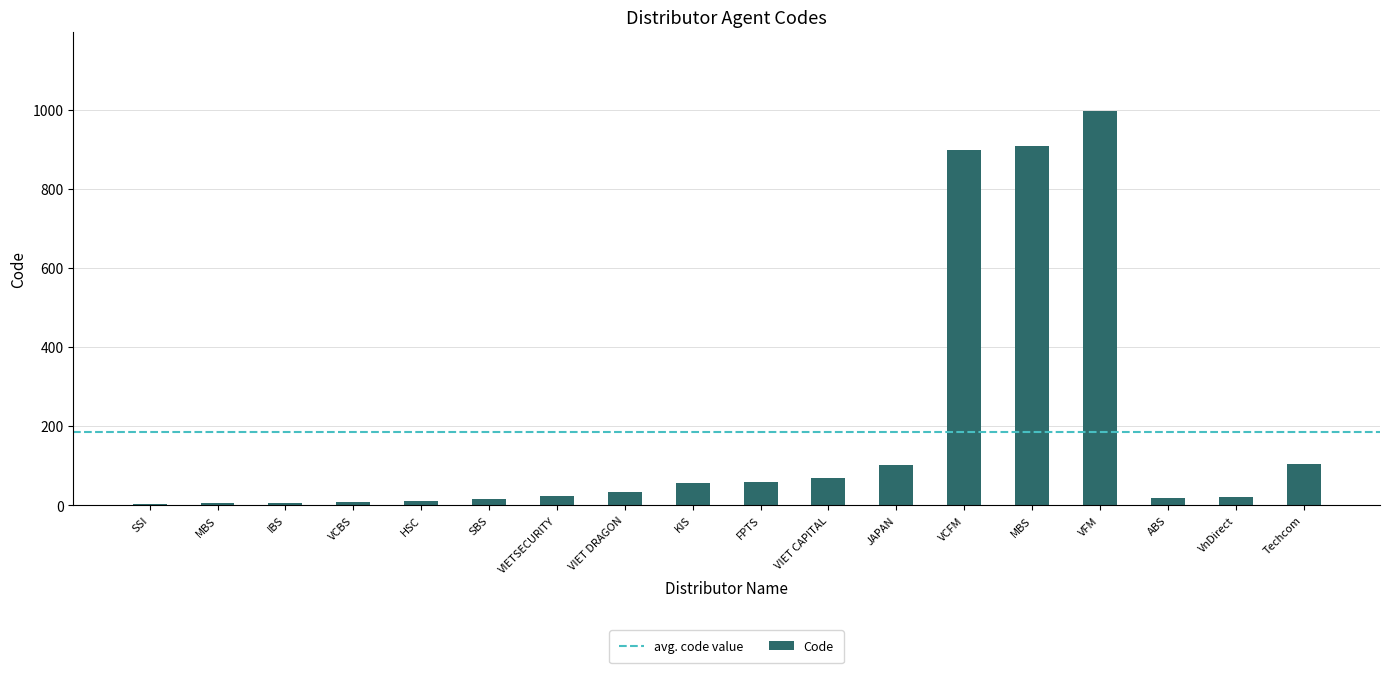

Reading right to left, what are all the values shown in this chart?

Techcom=105	VnDirect=21	ABS=18	VFM=999	MBS=909	VCFM=900	JAPAN=101	VIET CAPITAL=68	FPTS=58	KIS=57	VIET DRAGON=33	VIETSECURITY=23	SBS=17	HSC=11	VCBS=9	IBS=7	MBS=5	SSI=3